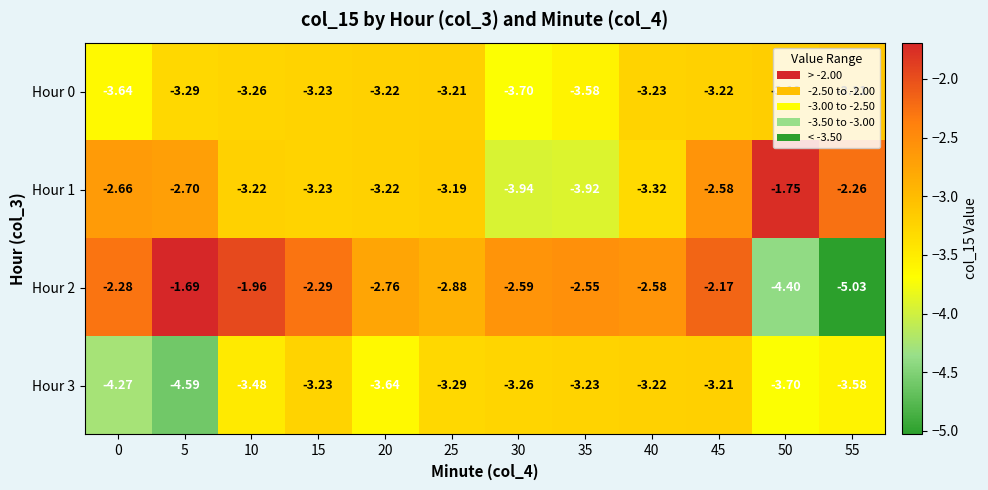

Between 5 and 20, which series saw the biggest shift?

Hour 2